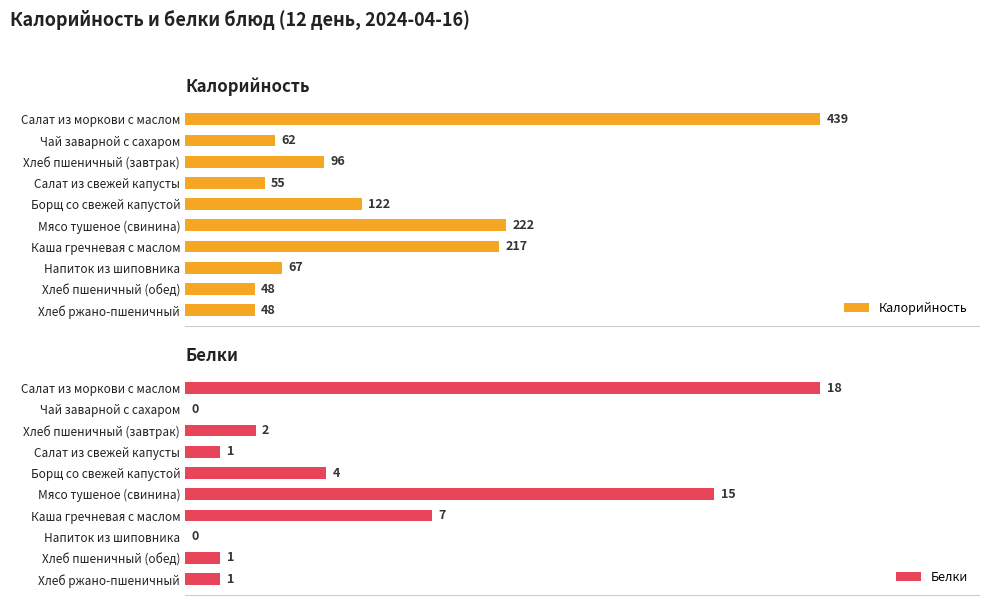

At which label is Калорийность closest to 243?

Мясо тушеное (свинина)